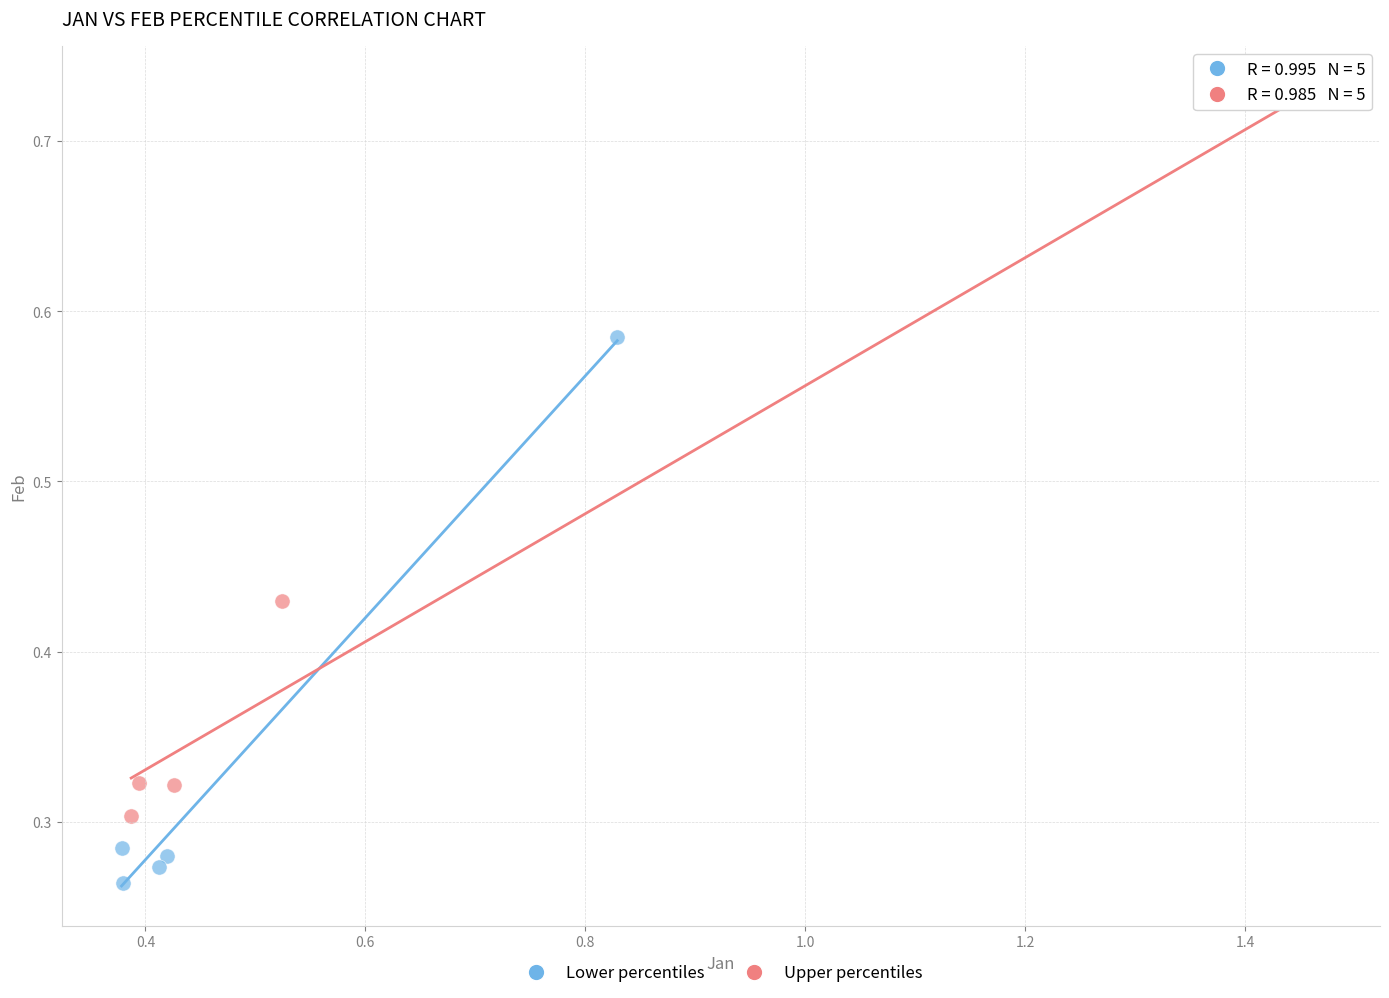

Which series has the widest spread of Y values?

Upper percentiles